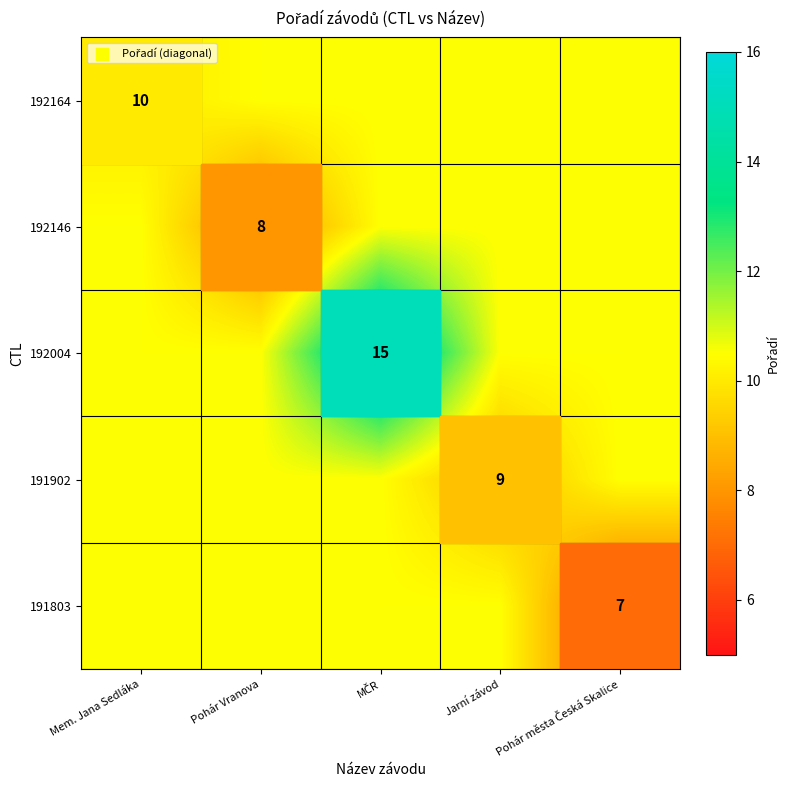

Which label corresponds to the smallest value in the chart?

Pohár města Česká Skalice